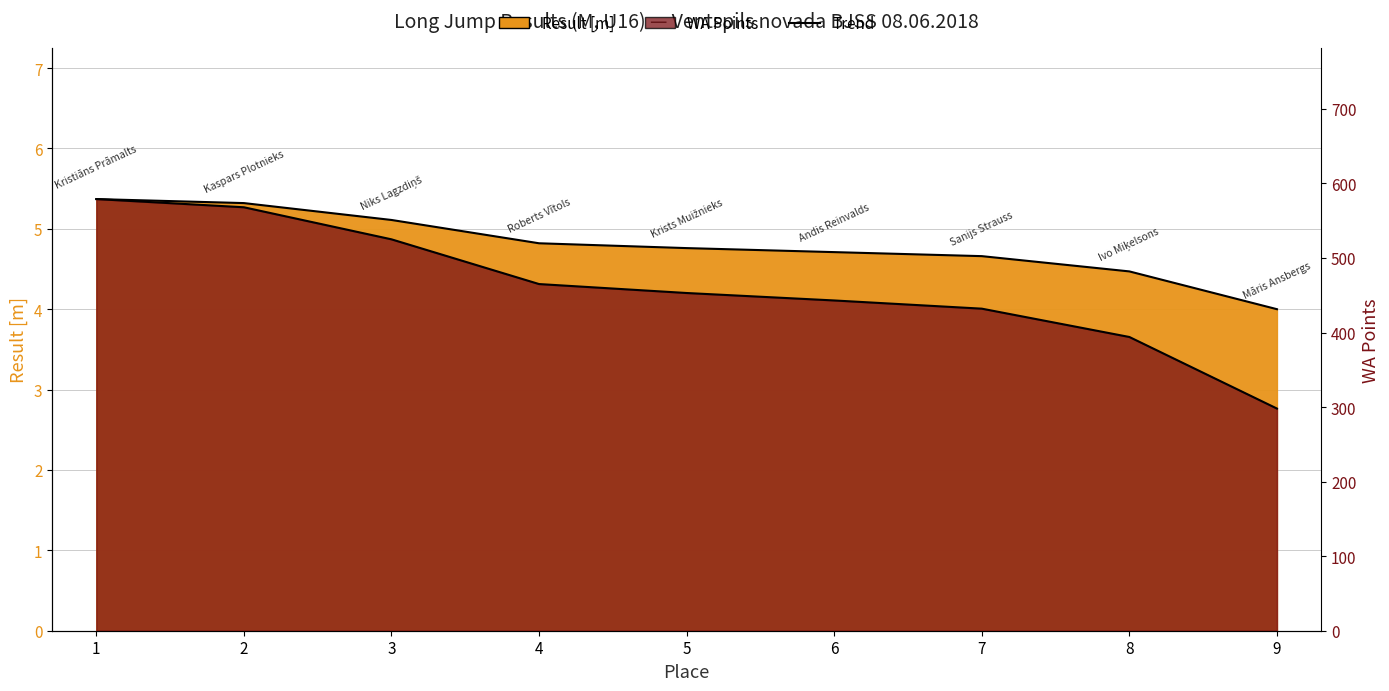

Read the WA Points value at 9.

298.0